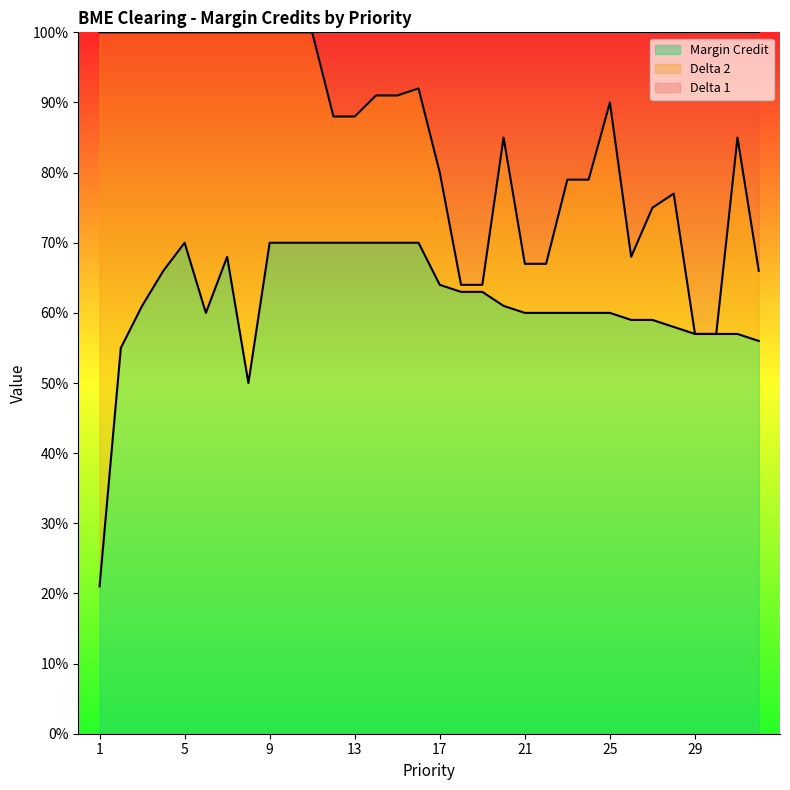

What is the average value of the Delta 2 series?

84.7